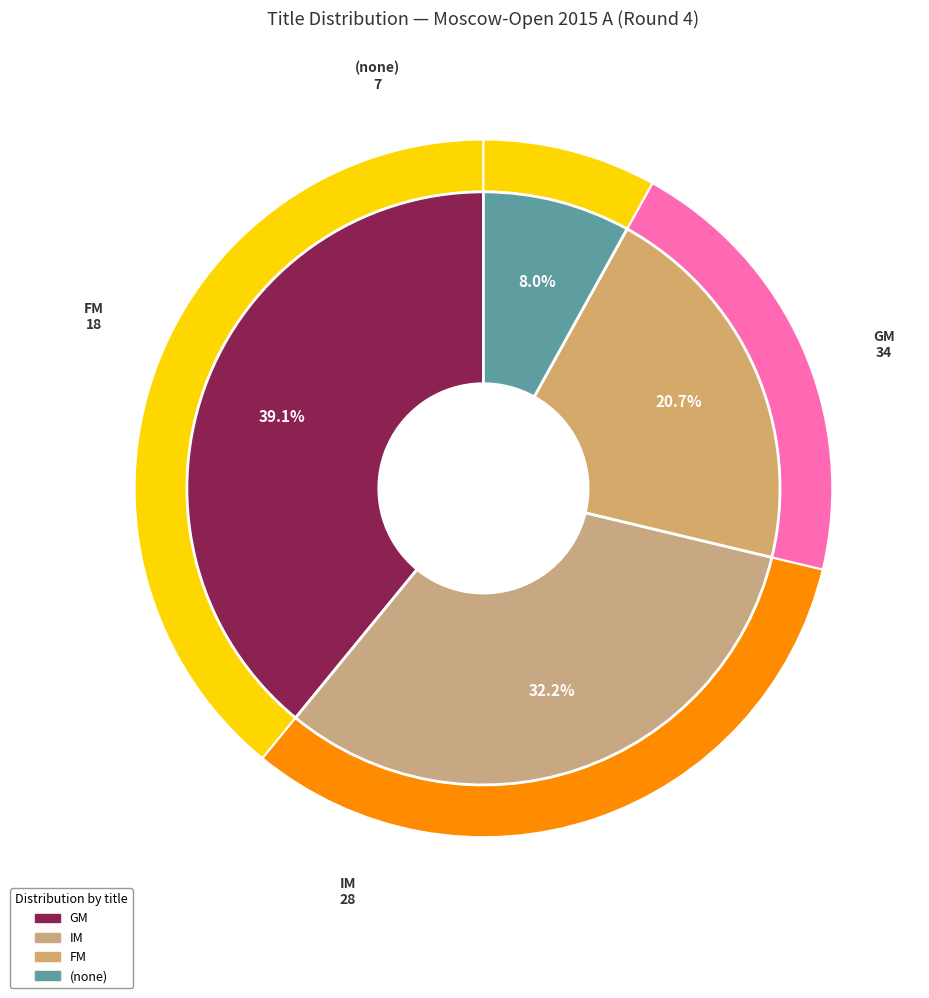

To the nearest percent, what portion does FM represent?

21%